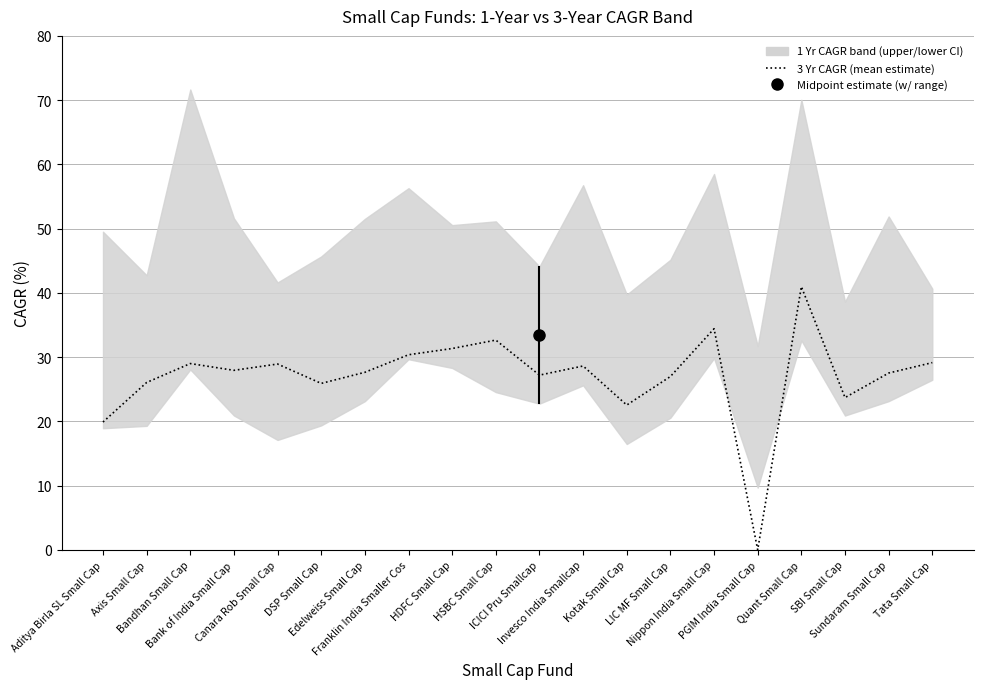

What is the value of the 14th point from the left?

27.0